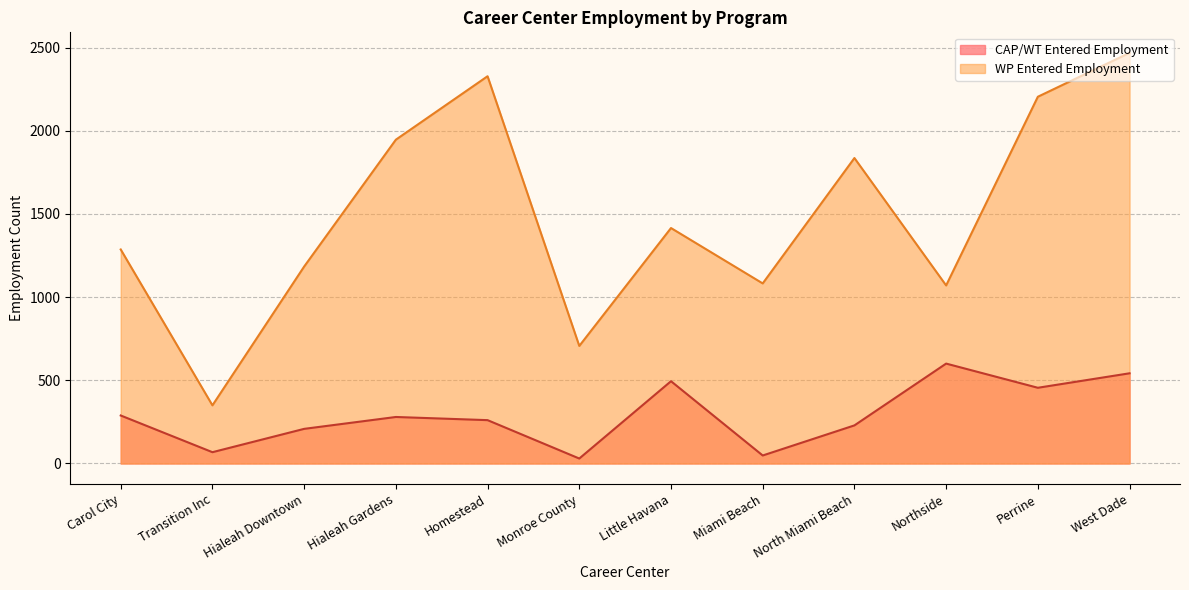

At which label does WP Entered Employment reach its minimum?

Transition Inc